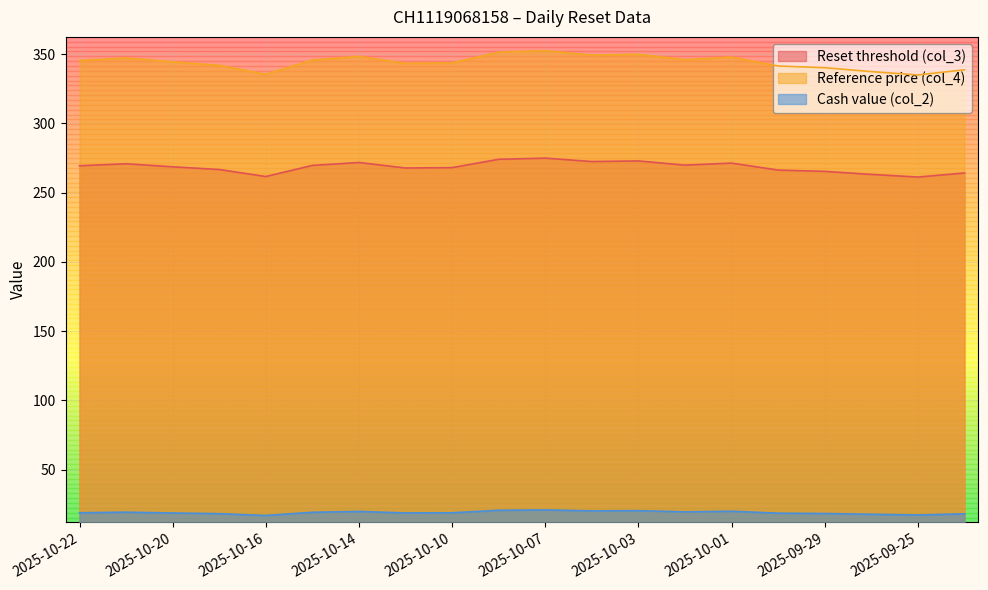

The Reference price (col_4) series shows 584.8 at 2025-10-14. True or false?

False